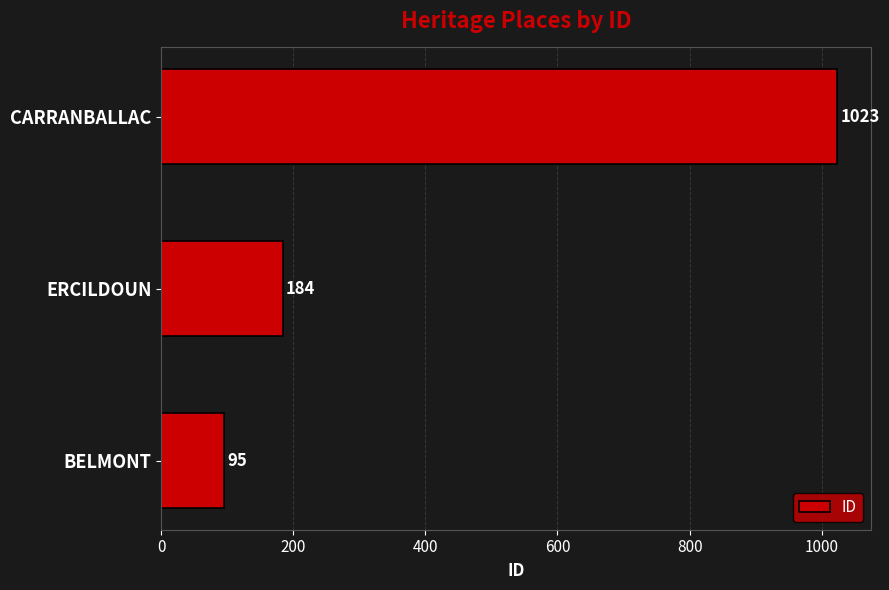

Reading bottom to top, transcribe all the data shown in this chart.

95	184	1023